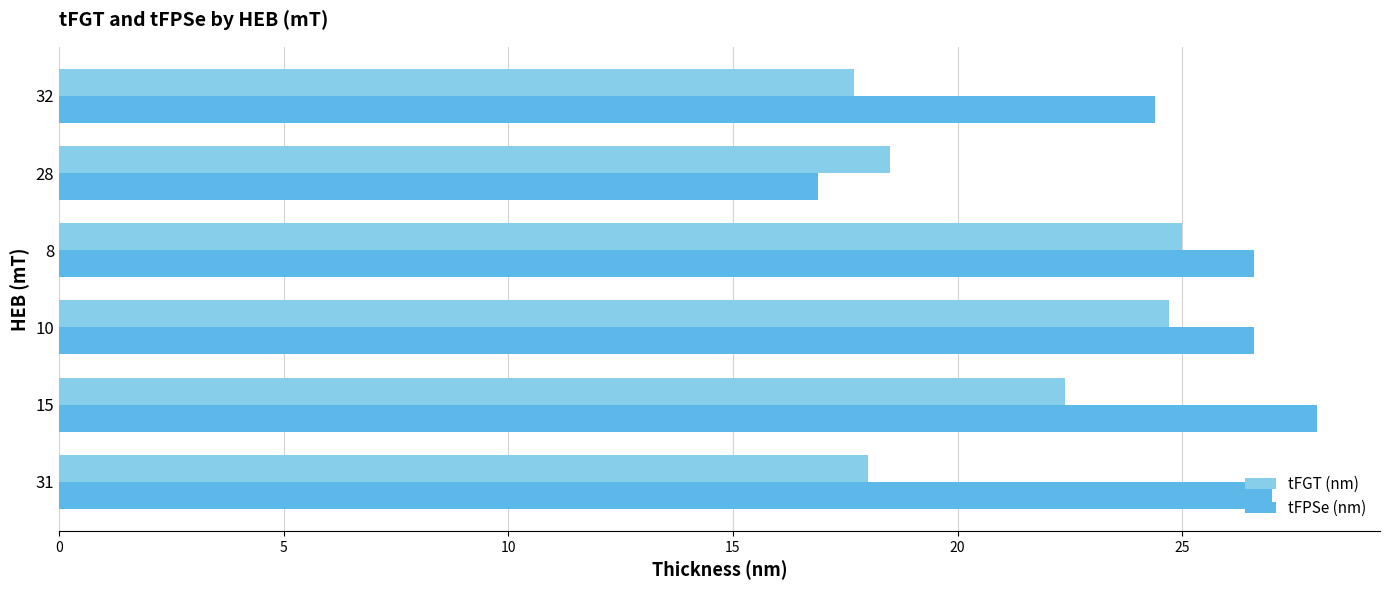

What is the difference between the maximum and minimum values in the tFGT (nm) series?

7.3